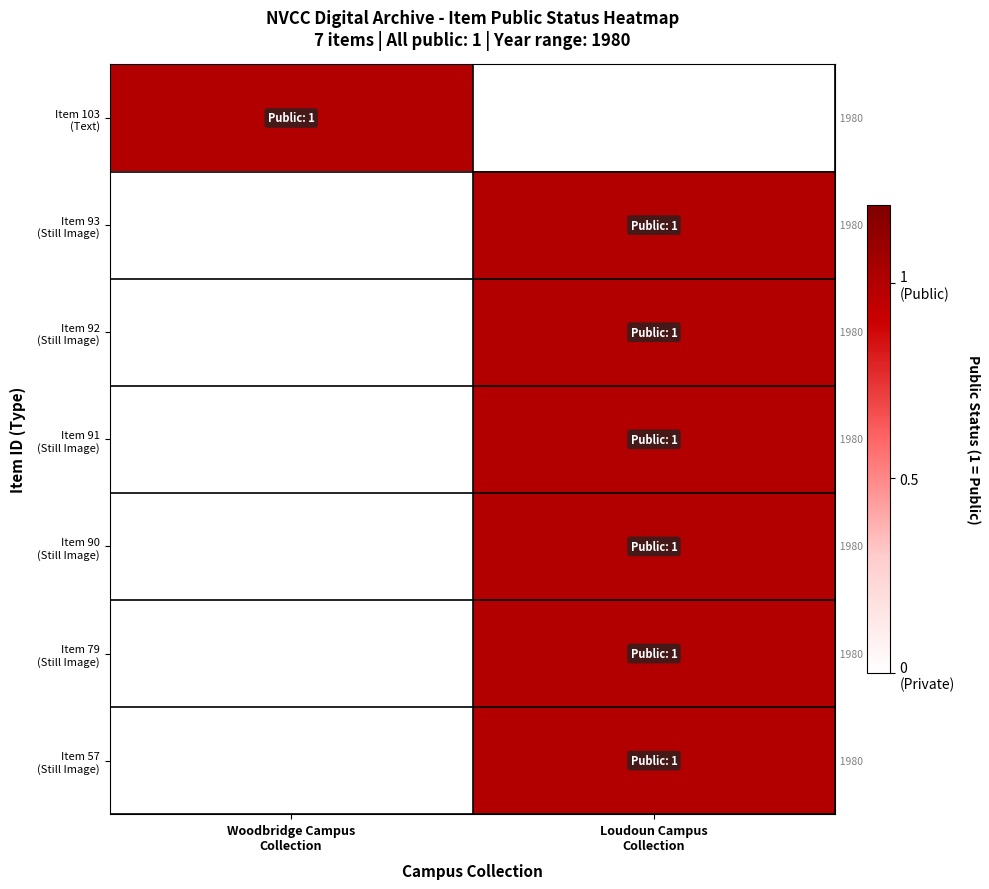

Rank the series by their maximum value, from highest to lowest.

Item 103 (Text), Item 93 (Still Image), Item 92 (Still Image), Item 91 (Still Image), Item 90 (Still Image), Item 79 (Still Image), Item 57 (Still Image)